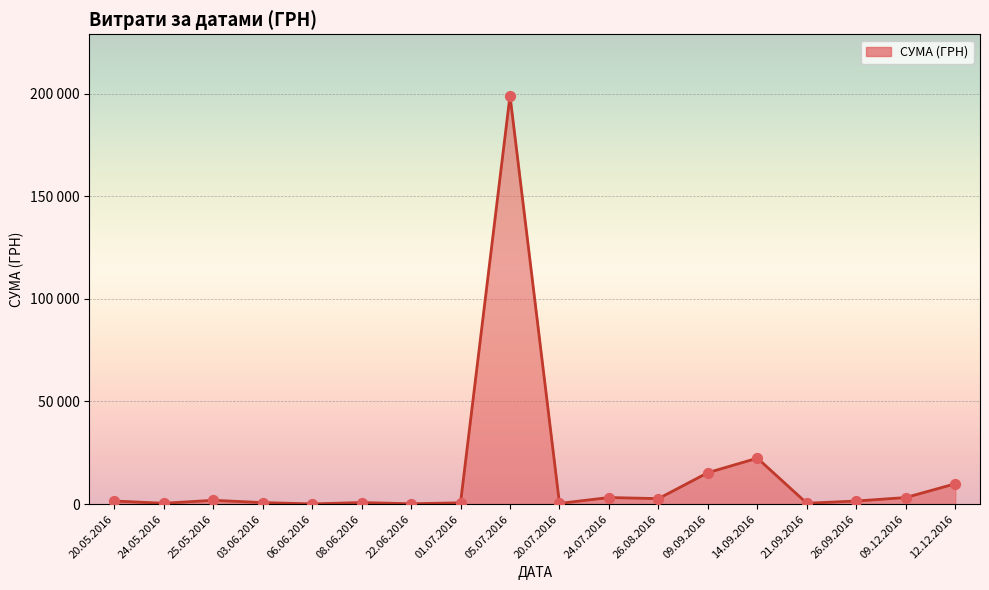

Does the chart have visible grid lines?

Yes